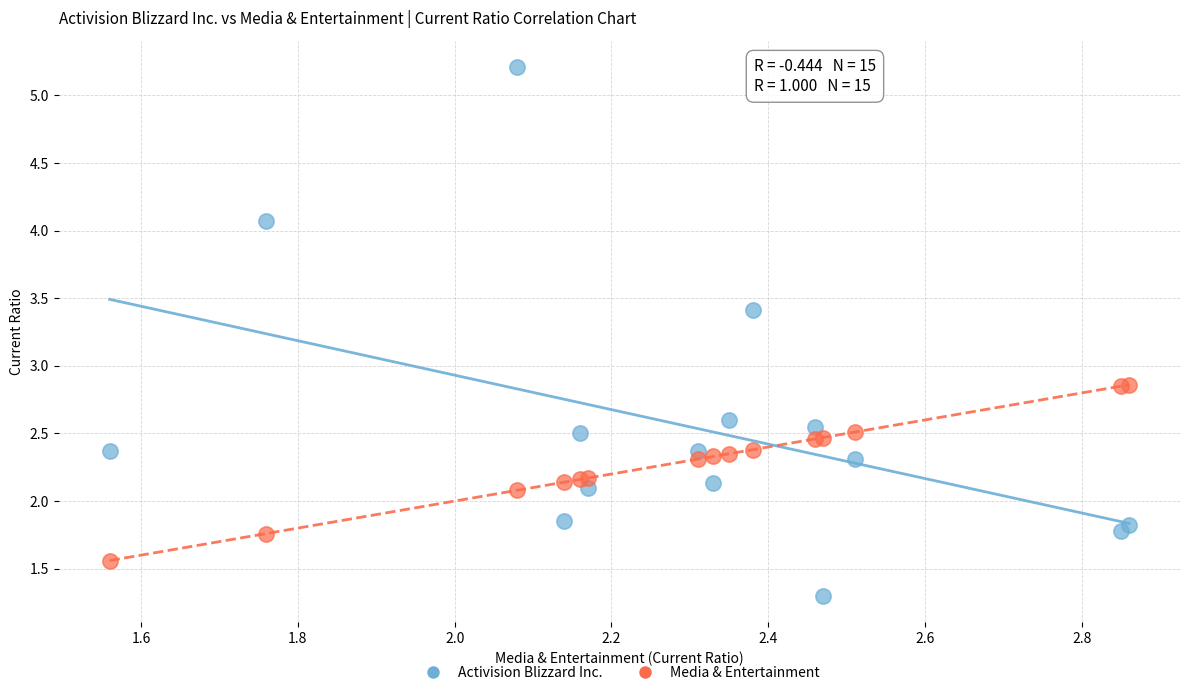

Which series has the widest spread of Y values?

Activision Blizzard Inc.